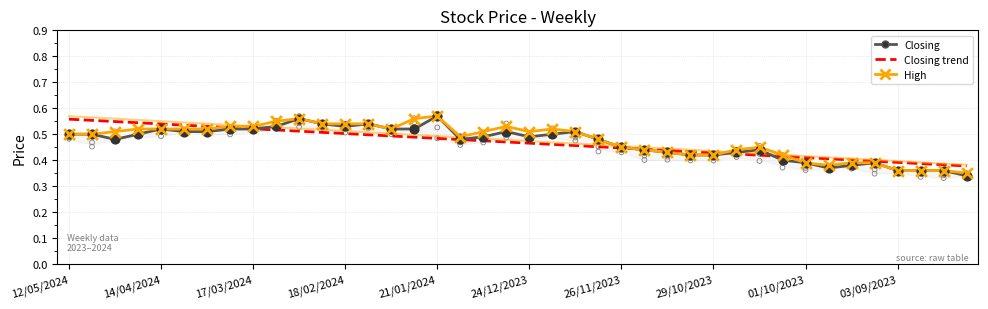

Is the value of High at 38 greater than the value of Closing at 35?

No